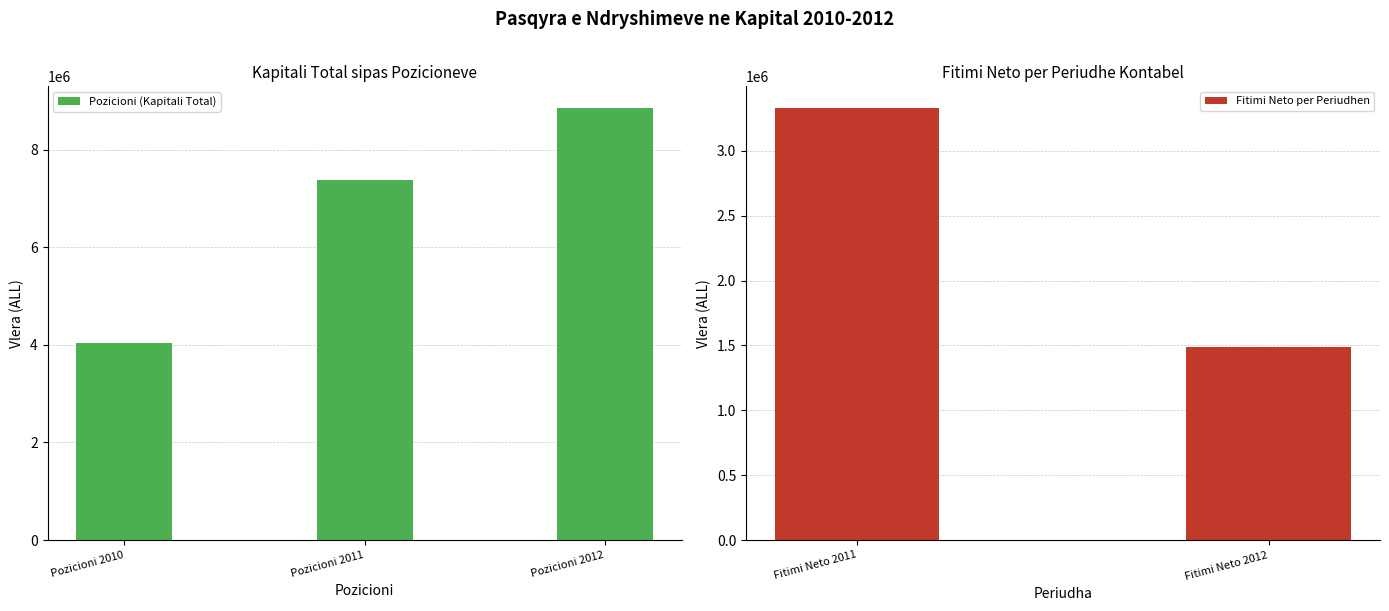

Which category has the highest value in the Pozicioni (Kapitali Total) series?

Pozicioni 2012